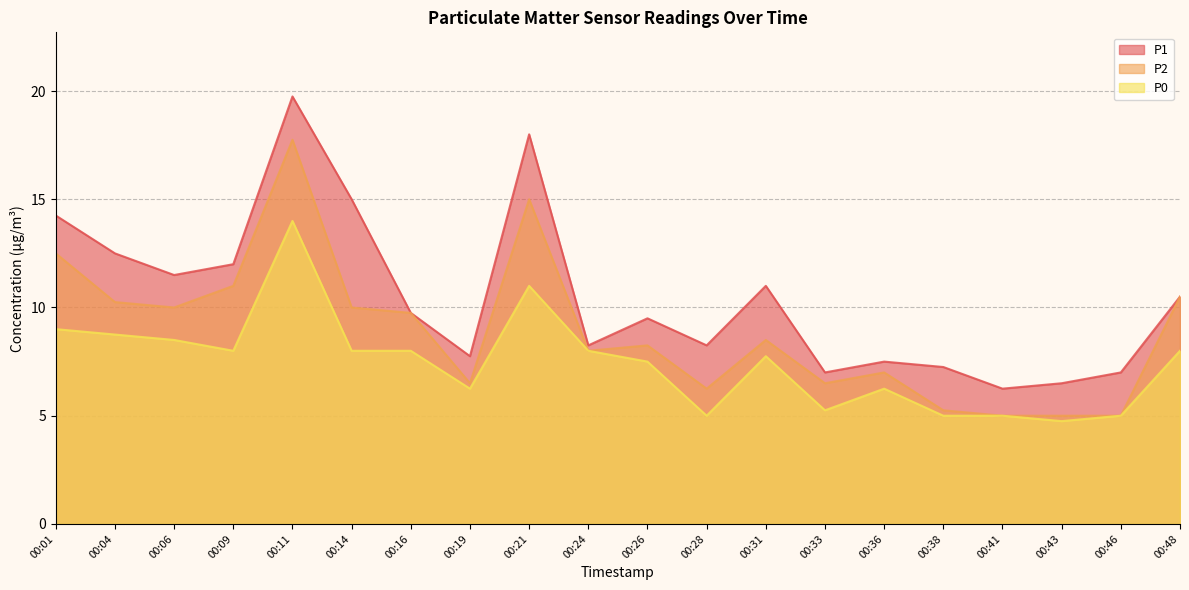

Where does the P0 series first go above 8?

00:01